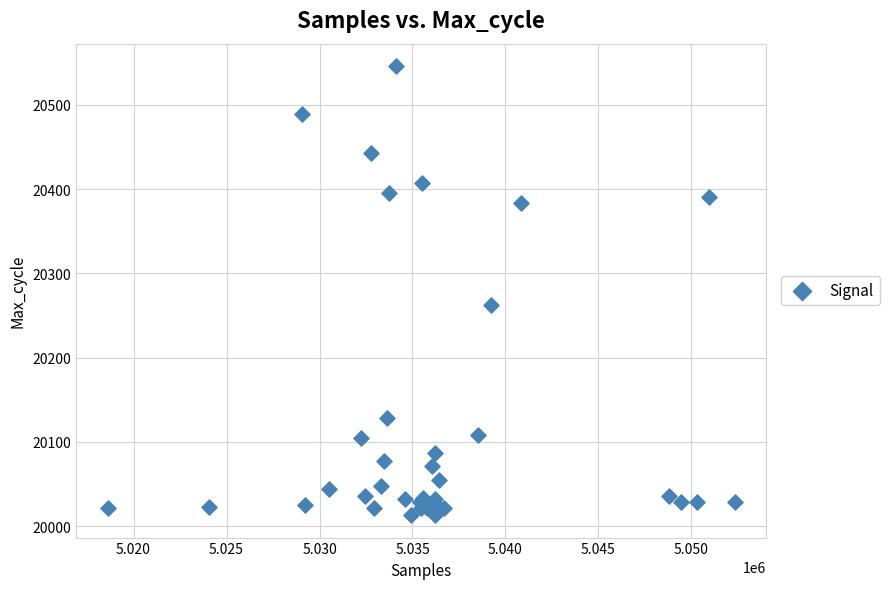

What Y value in the scatter plot is closest to 20279?

20263